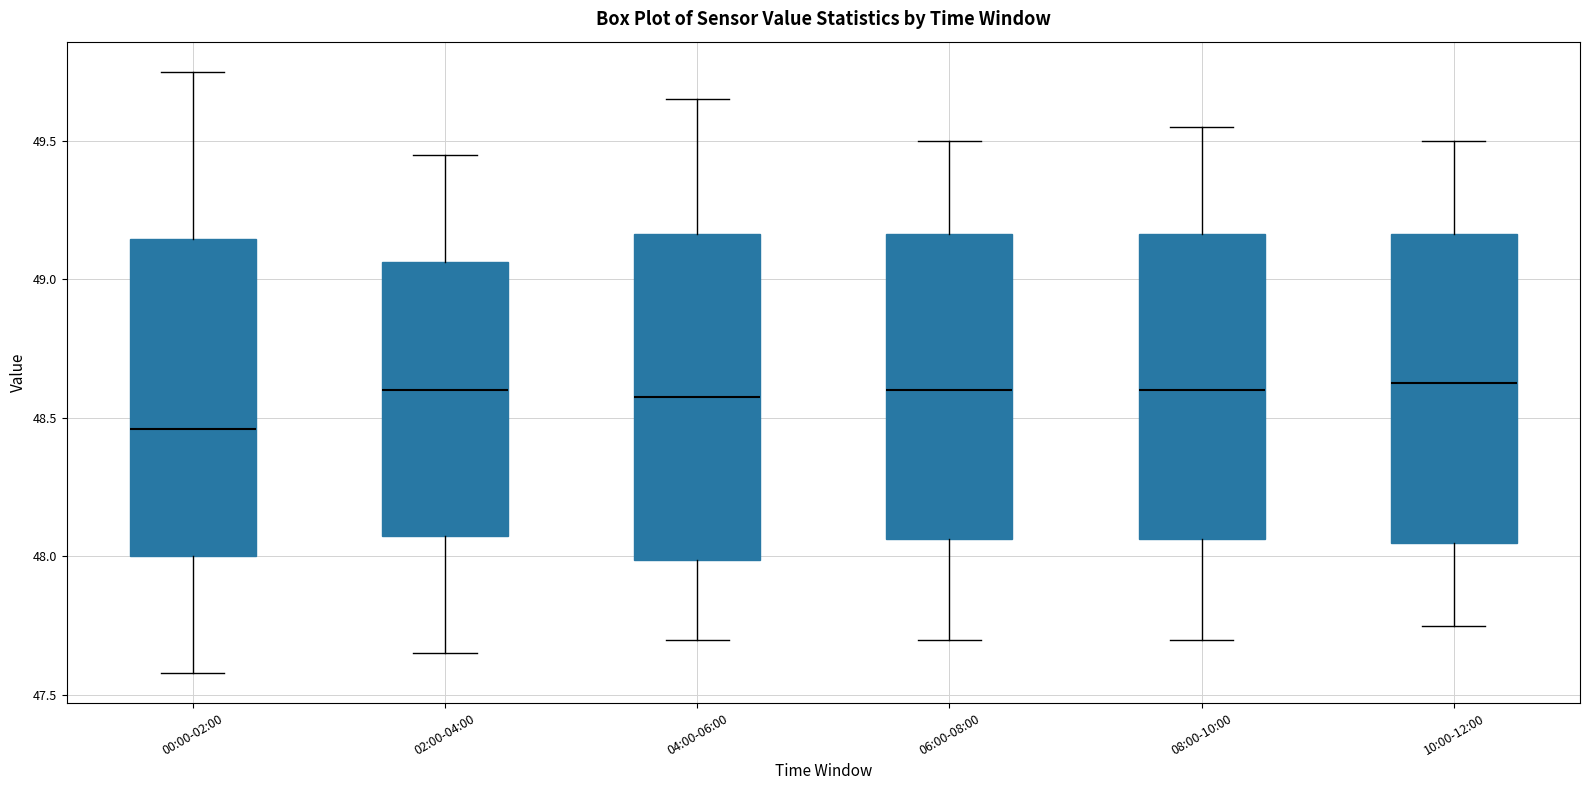

Where is the upper edge of the box for 00:00-02:00 on the y-axis? The values are not printed on the chart, so give them approximately, as read against the axis.

49.15